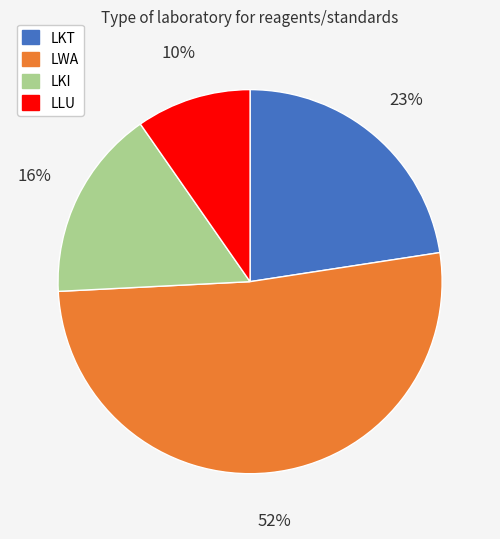

What is the ratio of the value at LLU to the value at LKT?

0.4